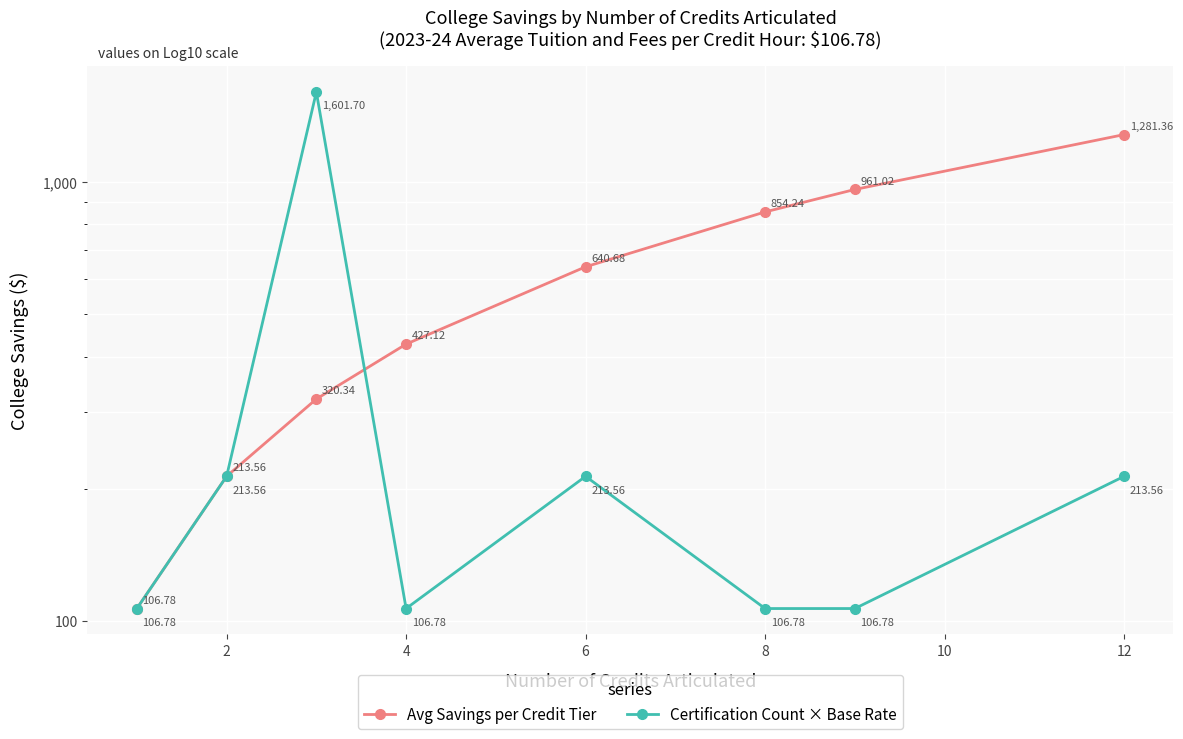

What is the difference between the second highest and second lowest values in the Certification Count × Base Rate series?

106.8